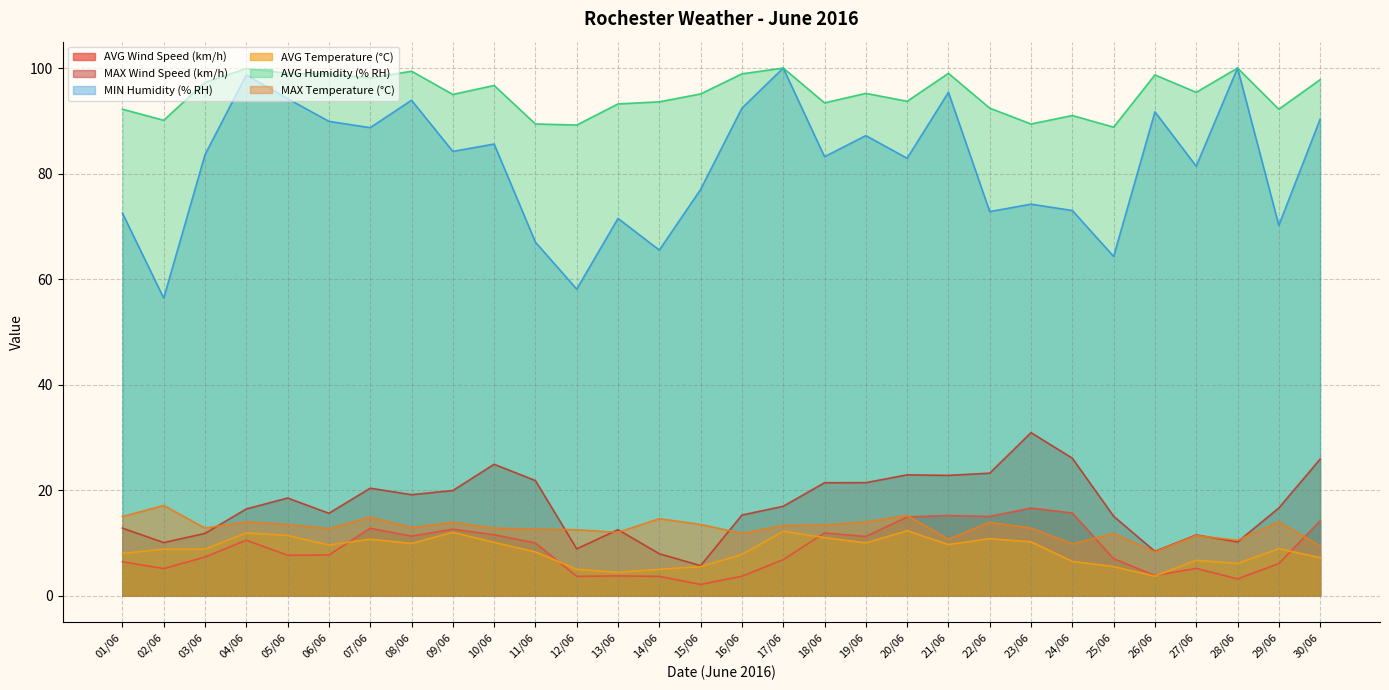

What is the label of the 14th point from the right?

17/06